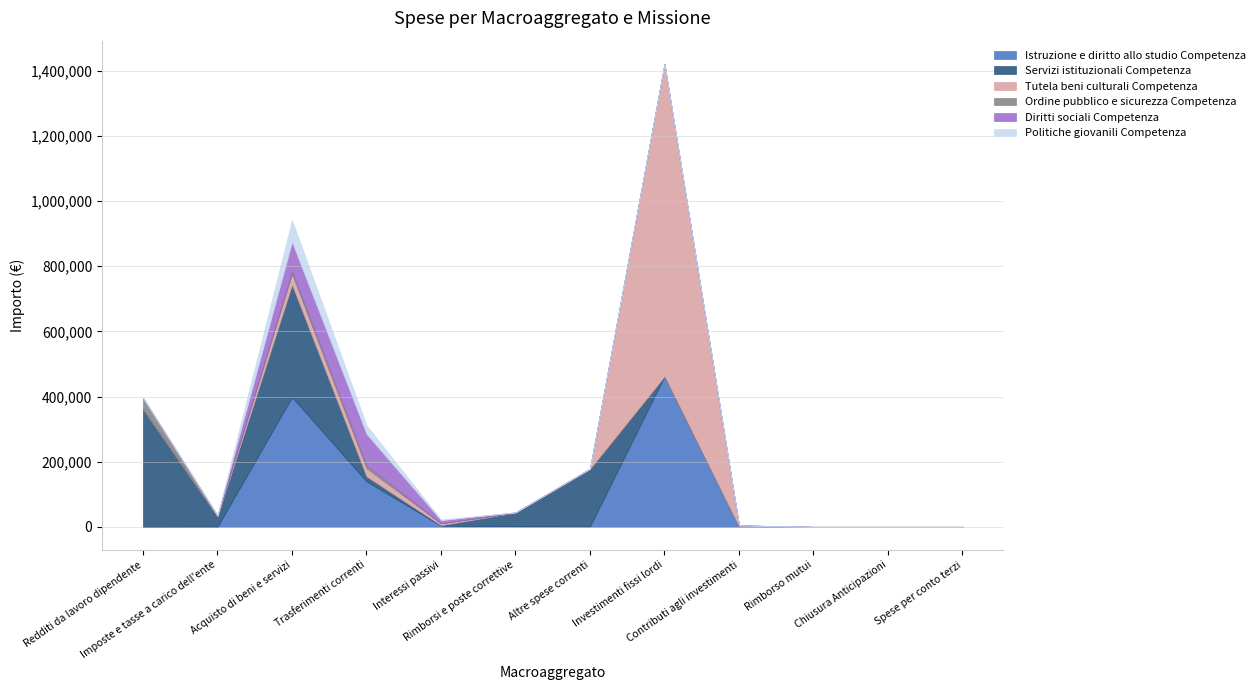

What position from the right is Interessi passivi?

8